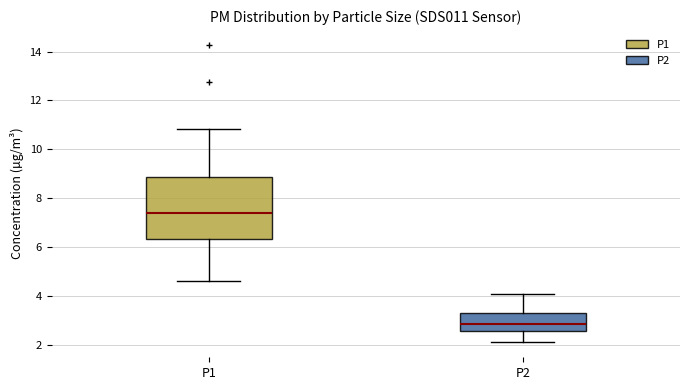

Reading left to right, read every box against the y-axis: the position of its median line, the range the box covers, and the ends of its whiskers. The values are not printed on the chart, so give them approximately, as read against the axis.

P1: median 7.4, box 6.4 to 8.8, whiskers 4.6 to 10.8
P2: median 2.8, box 2.6 to 3.4, whiskers 2.2 to 4.2